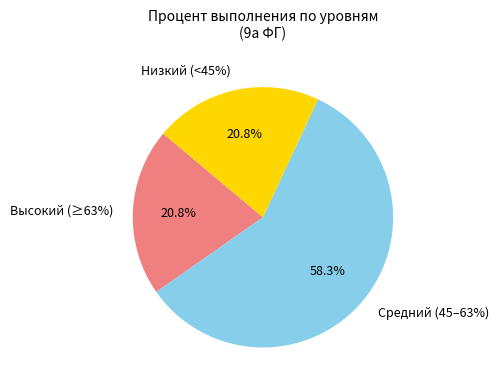

Is Работа 3 the majority of the pie?

No